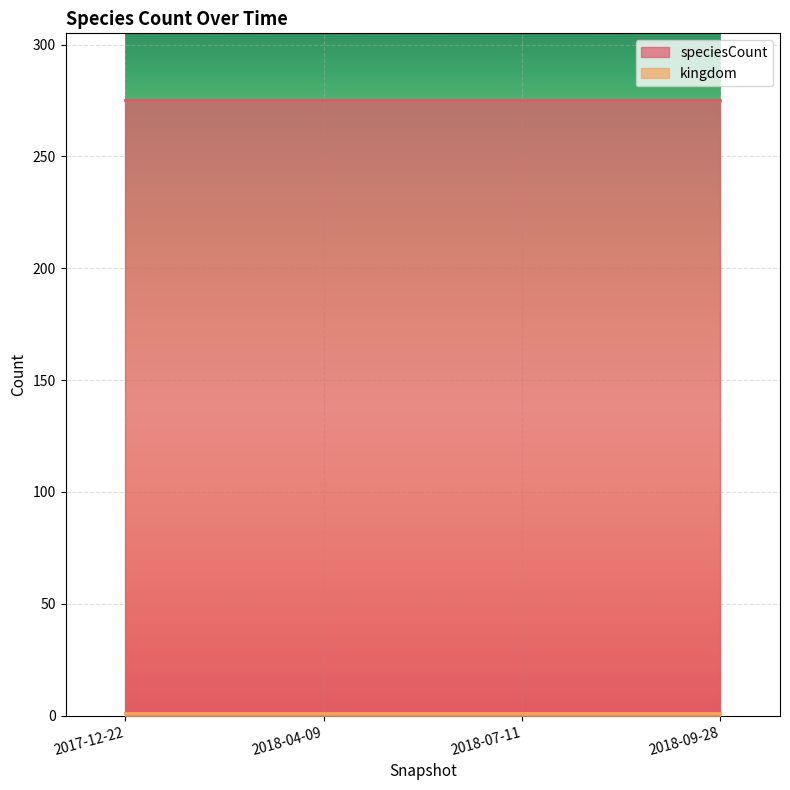

Count the number of data series in this chart.

2